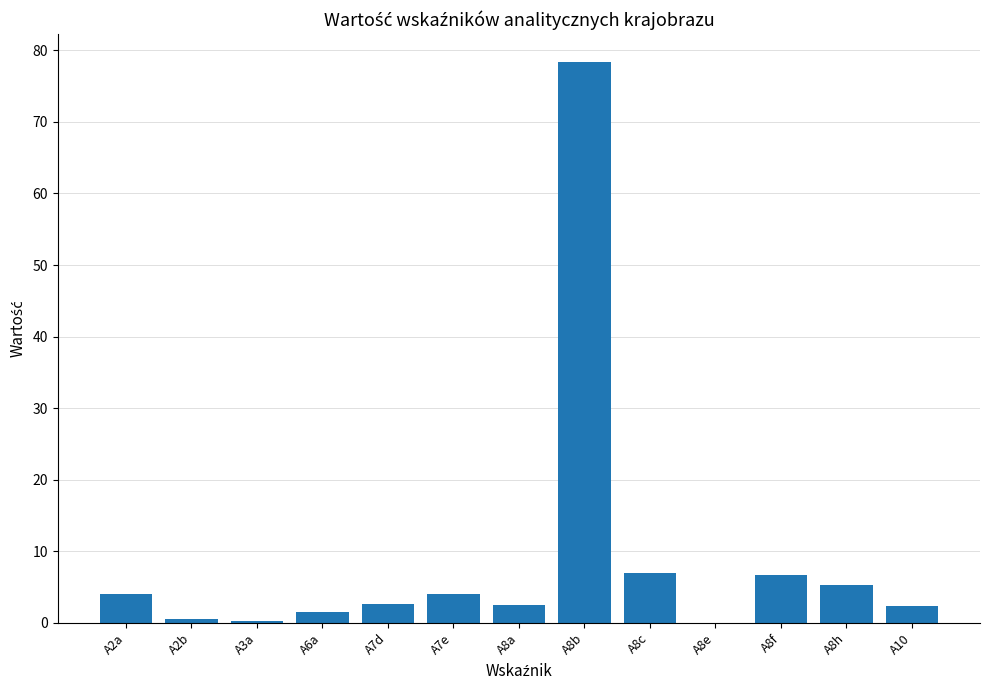

What is the maximum value shown in the chart?

78.3